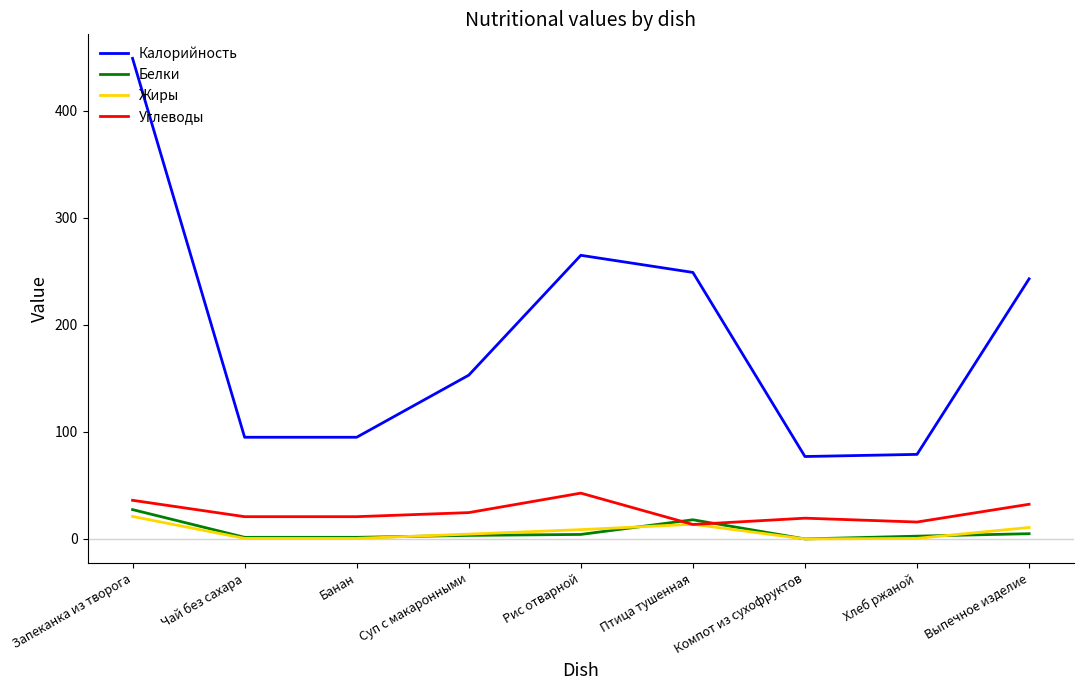

Which series has the largest range (max minus min)?

Калорийность